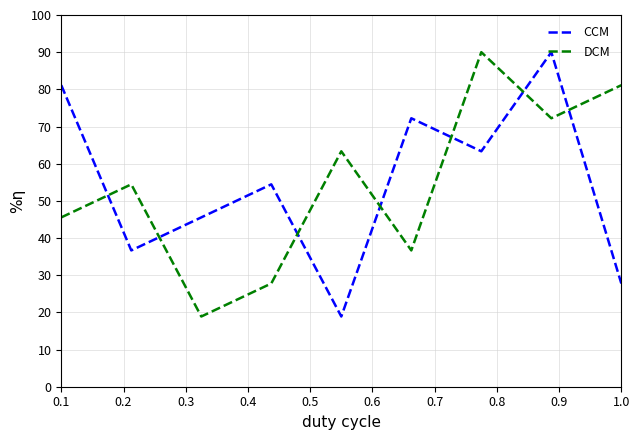

What is the difference between the maximum and minimum values in the CCM series?

71.1